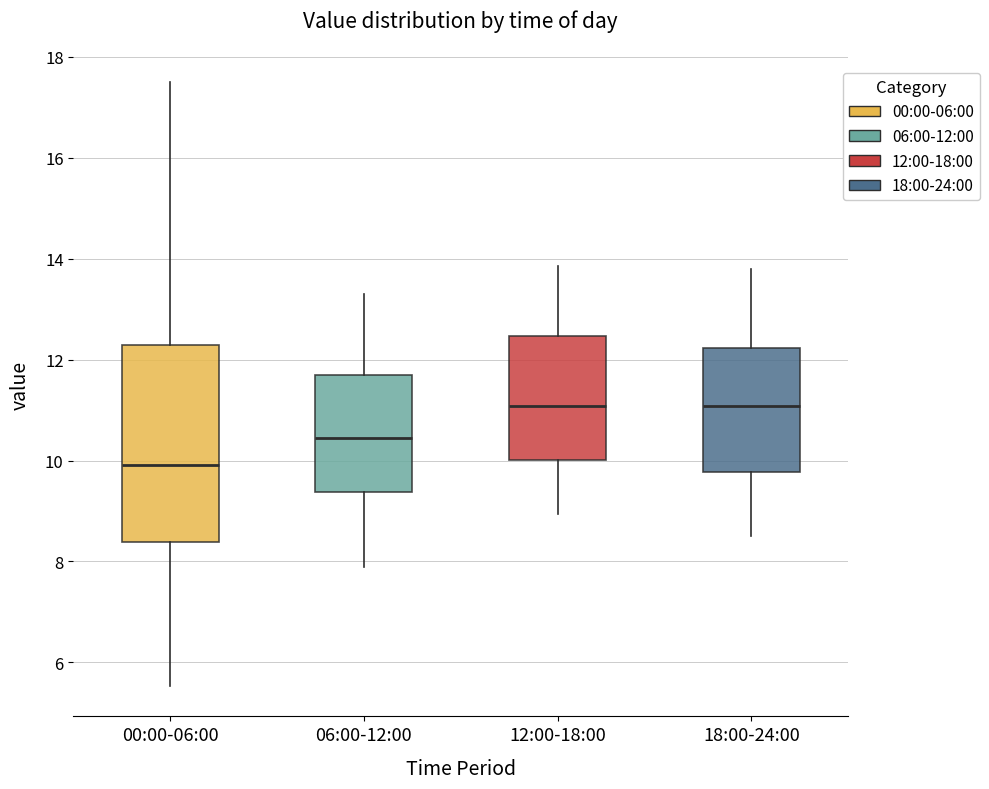

Where does the upper whisker of the box for 06:00-12:00 end on the y-axis? The values are not printed on the chart, so give them approximately, as read against the axis.

13.4